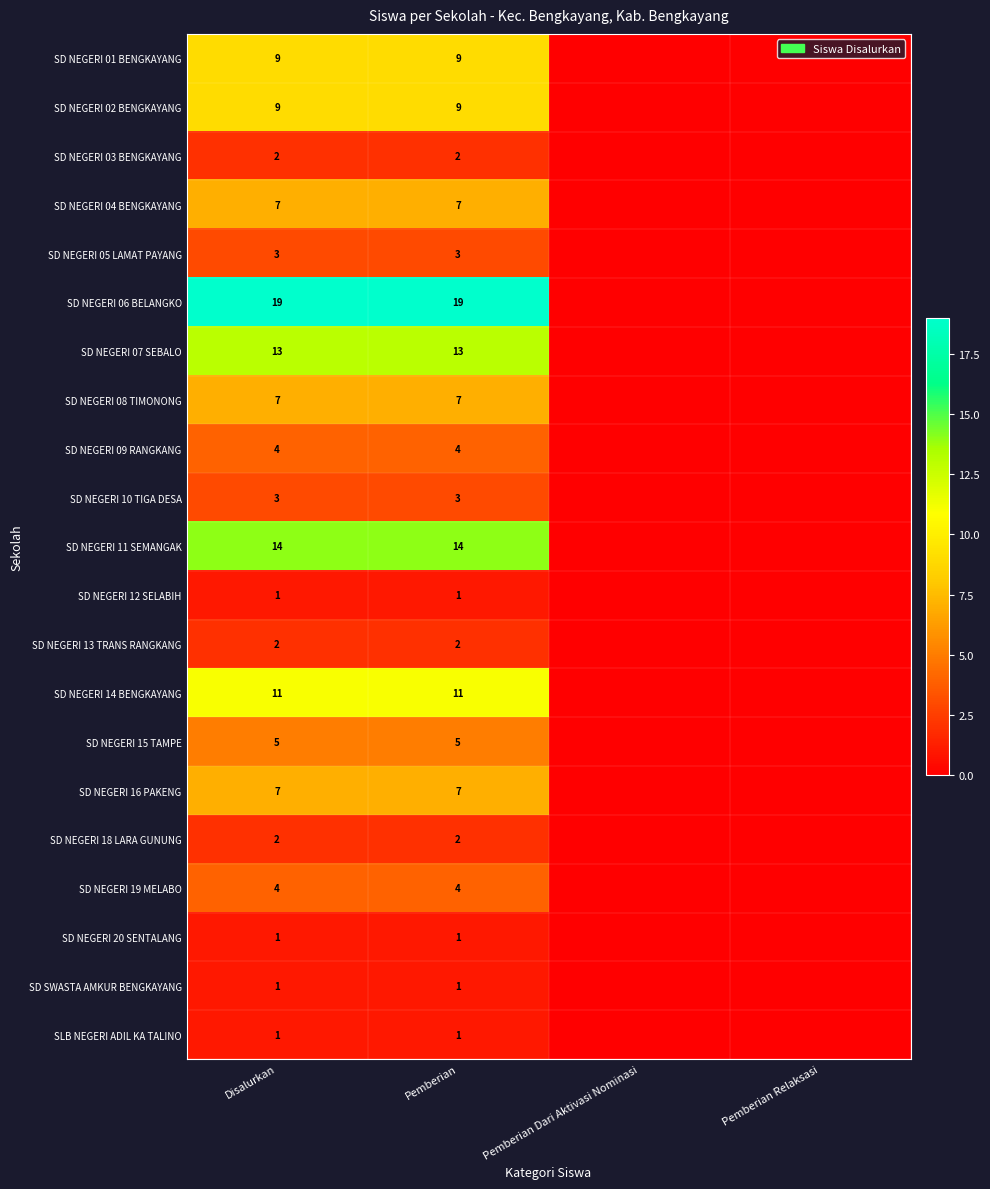

The value of SD NEGERI 11 SEMANGAK at Disalurkan is 14. True or false?

True